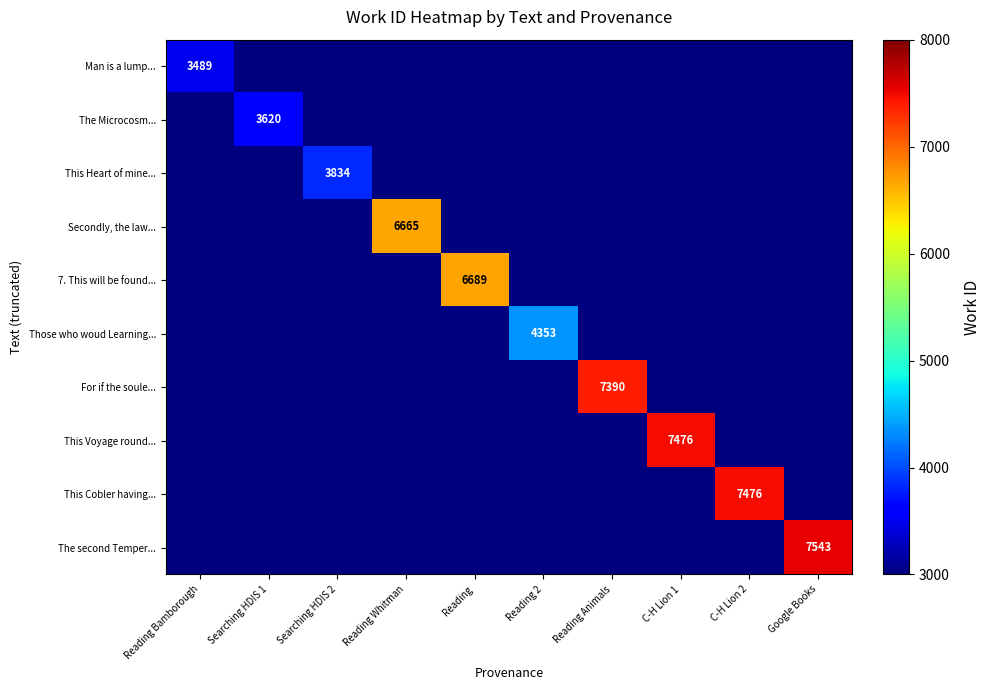

Is it true that This Heart of mine... equals 1990 at Searching HDIS 2?

False